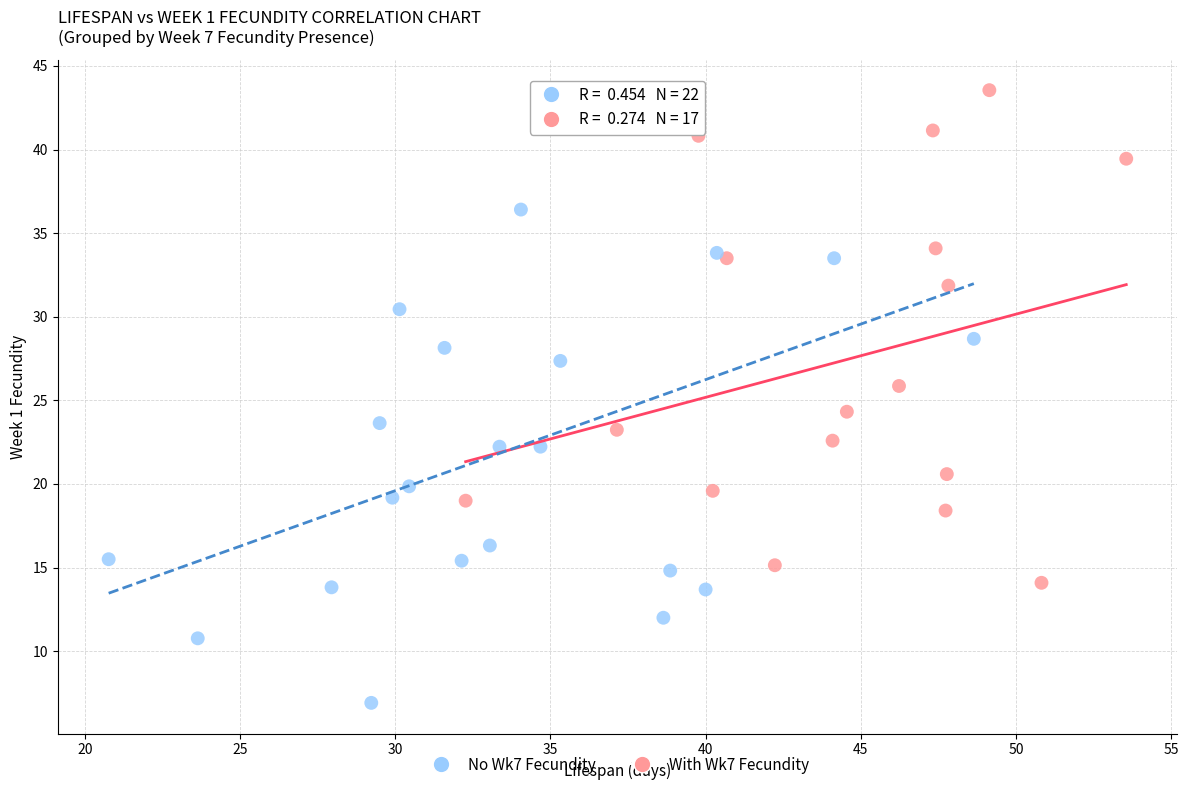

What are all the series names shown in the legend?

No Wk7 Fecundity, With Wk7 Fecundity